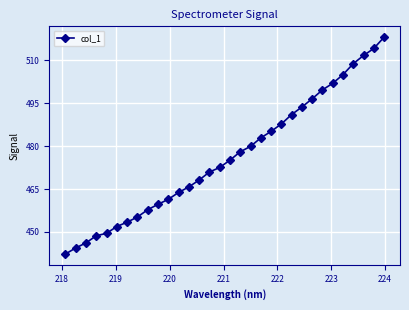

What is the value of the 23rd point from the left?

491.1